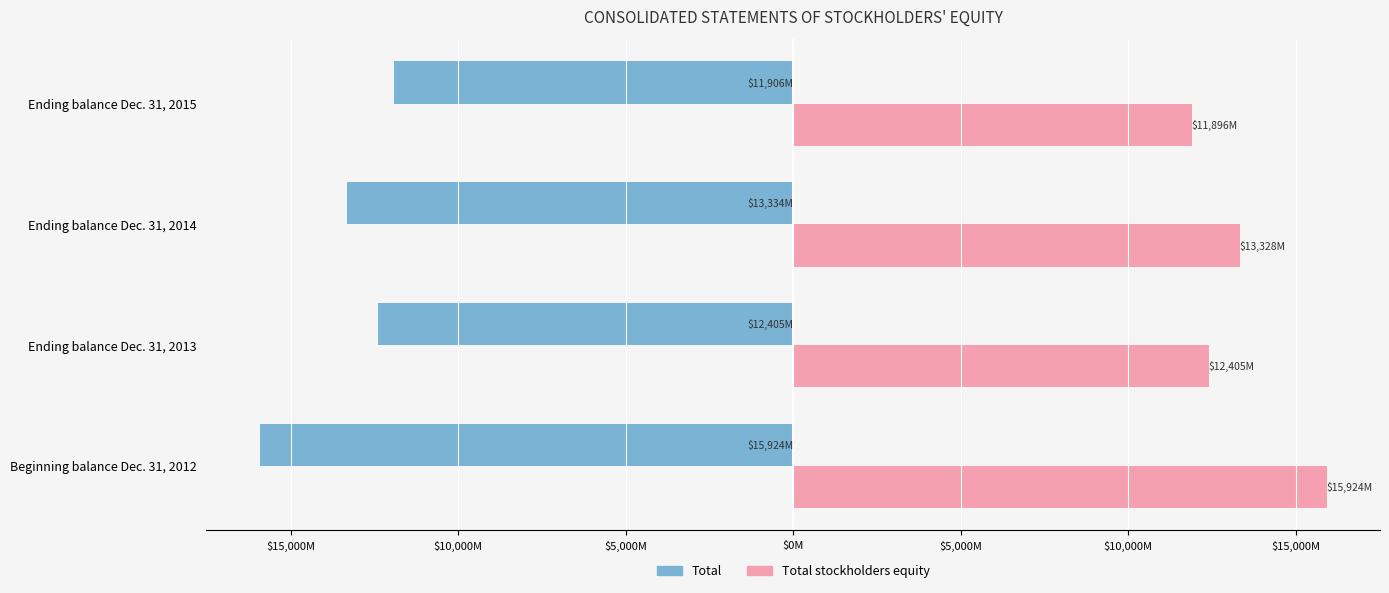

What are all the series names shown in the legend?

Total, Total stockholders equity